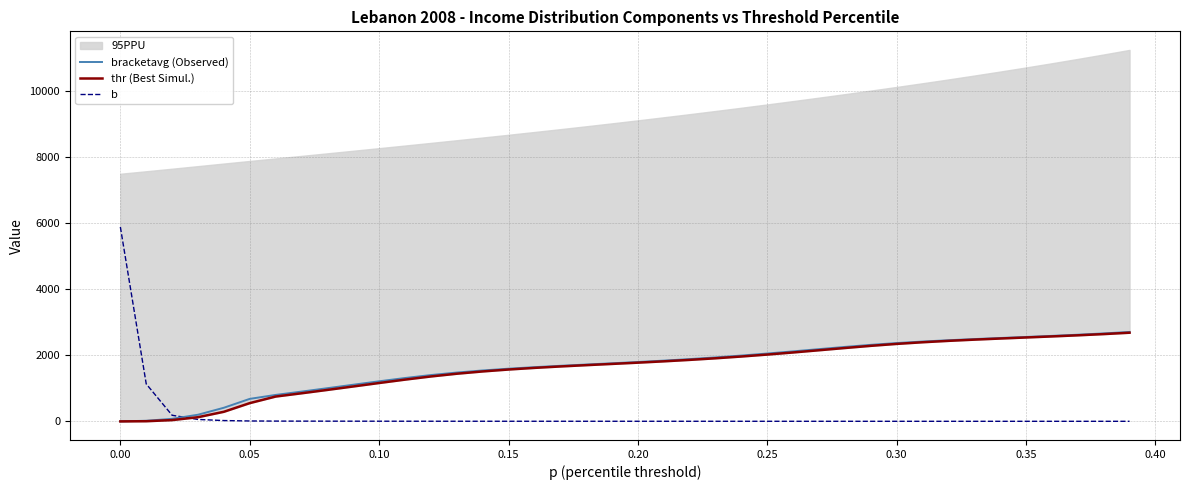

What is the difference between the maximum and minimum values in the bracketavg (Observed) series?

2706.4